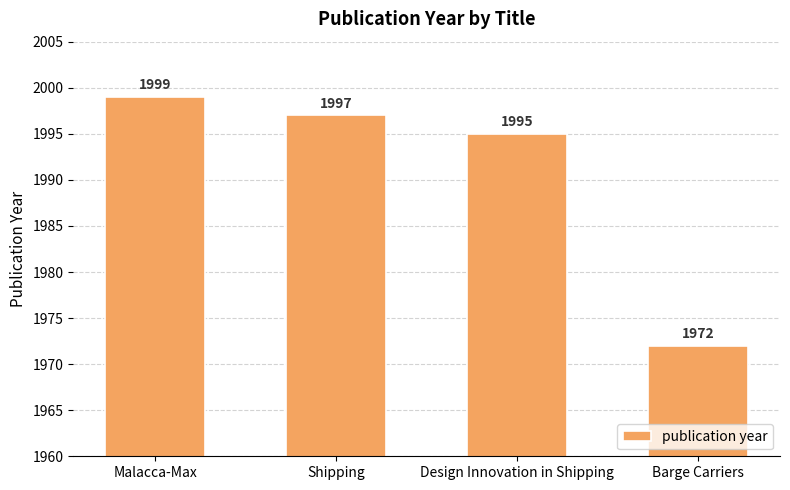

Which category has the highest value across all series?

Malacca-Max